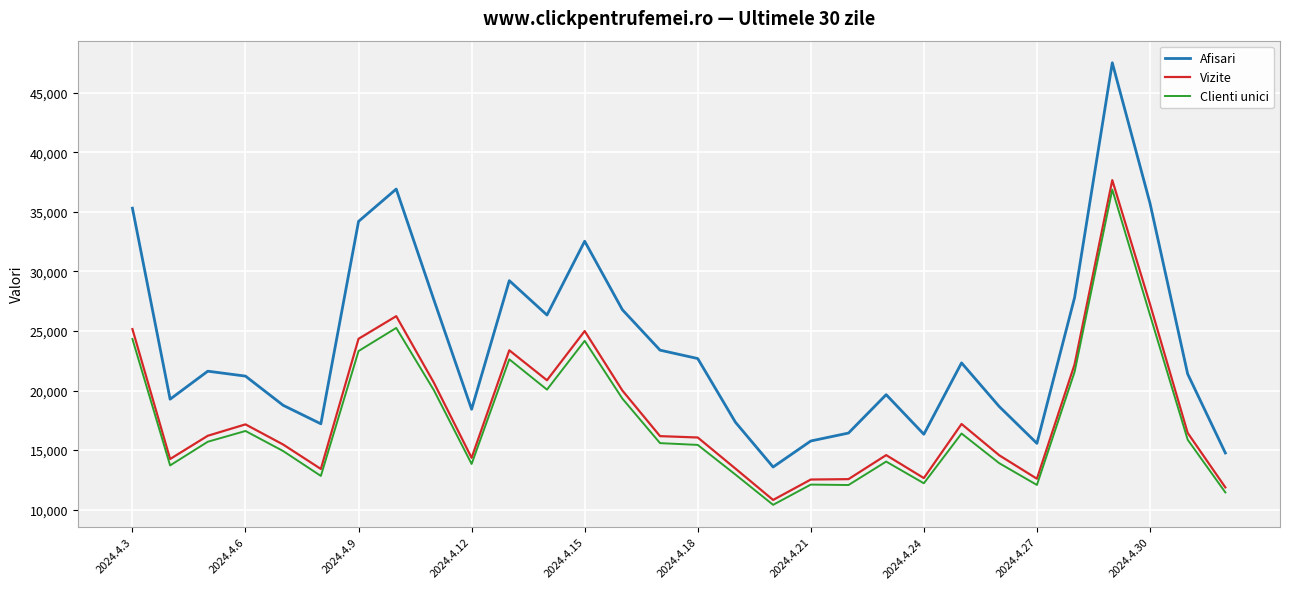

What is the sum of all Afisari values?

714478